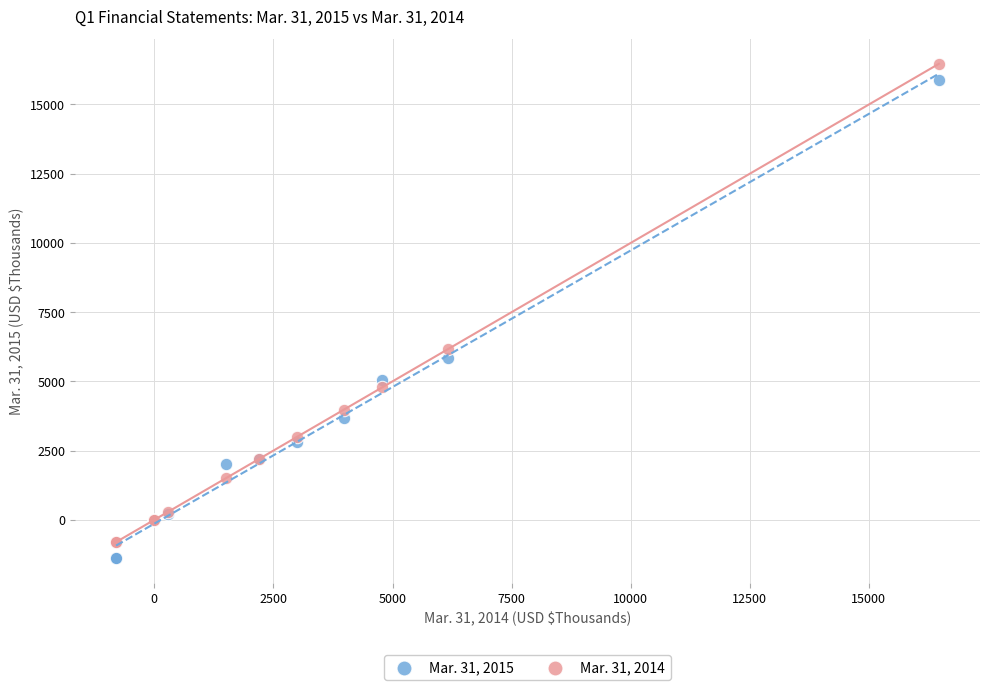

Which series reaches the maximum Y coordinate?

Mar. 31, 2014